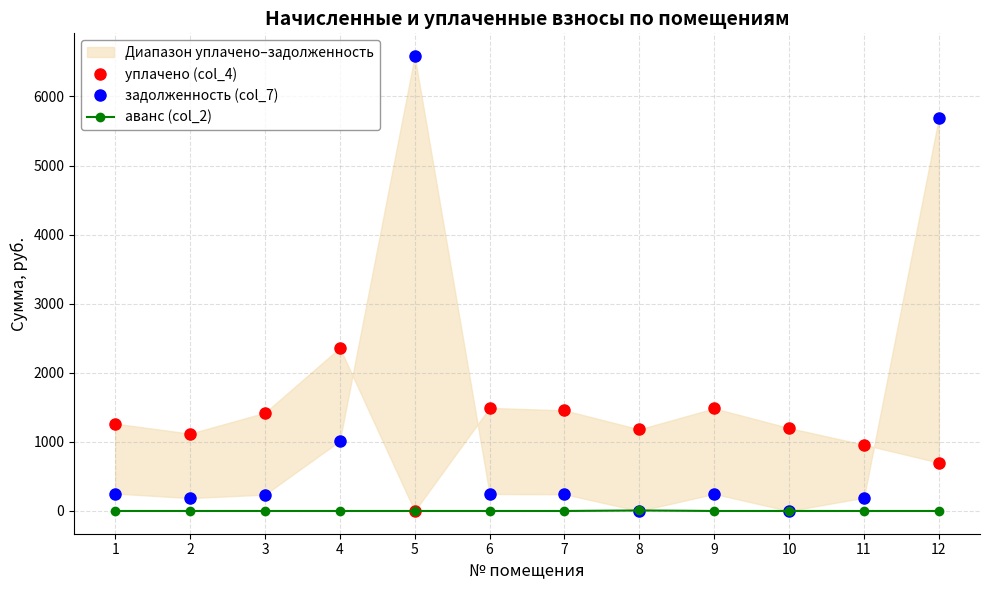

The value of задолженность (col_7) at 11 is 191.9. True or false?

True